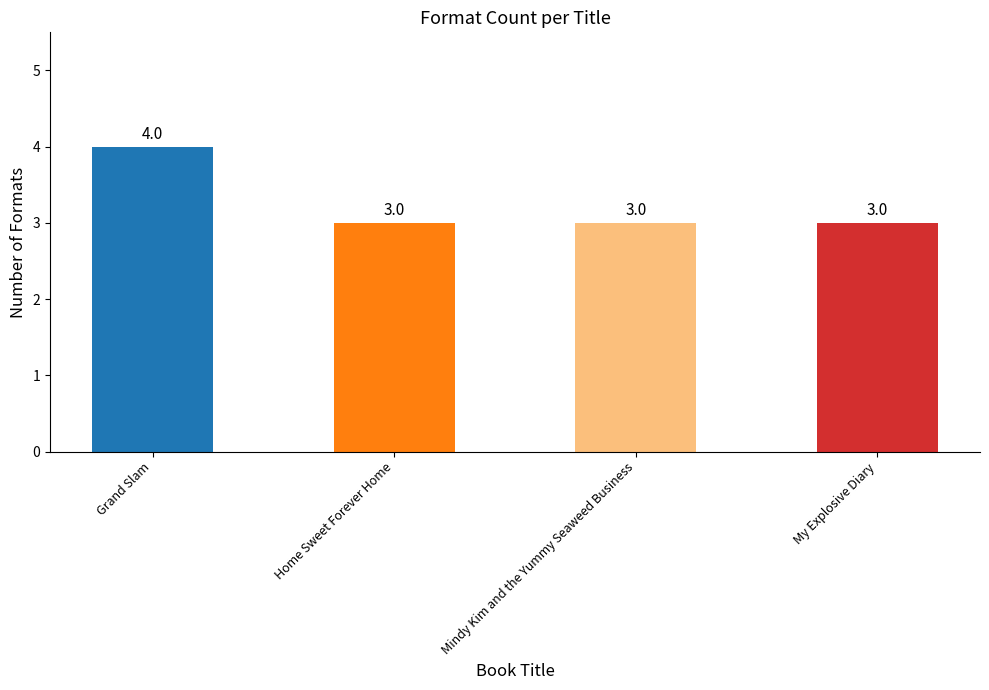

What is the change in value from Grand Slam to Home Sweet Forever Home?

-1